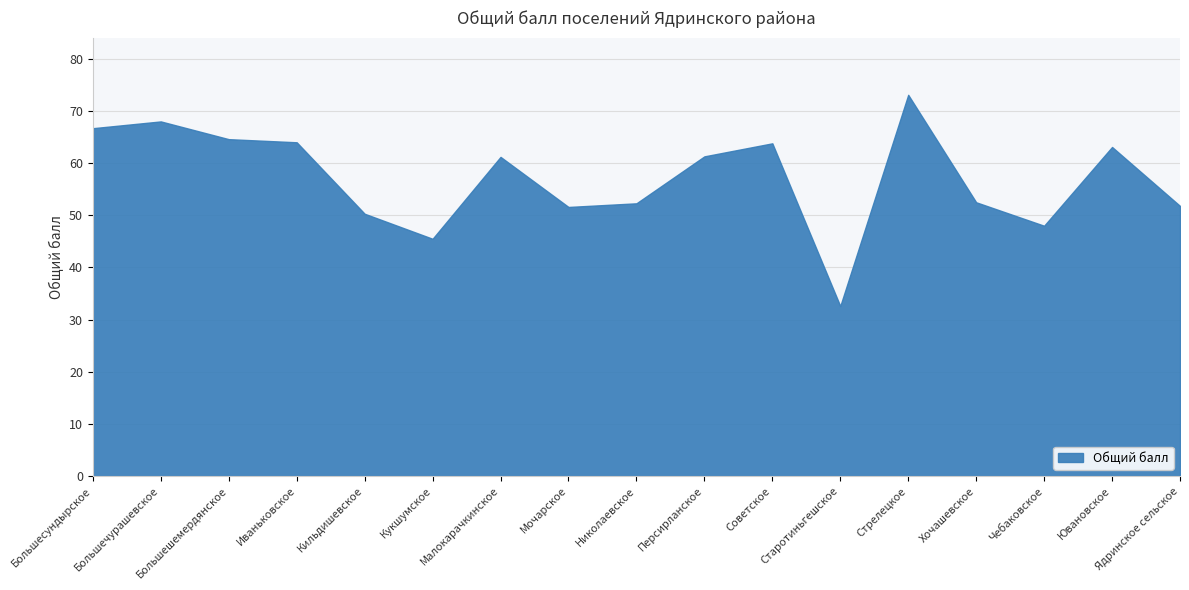

Read the value at Старотиньгешское.

32.6